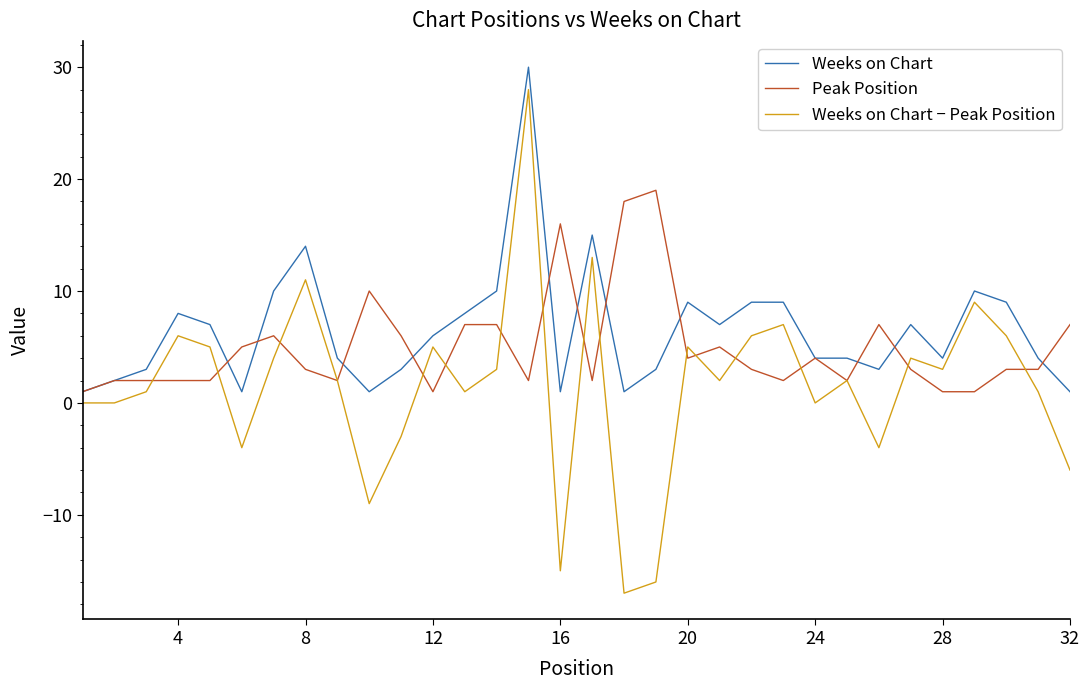

Which series has the widest spread of values?

Weeks on Chart − Peak Position